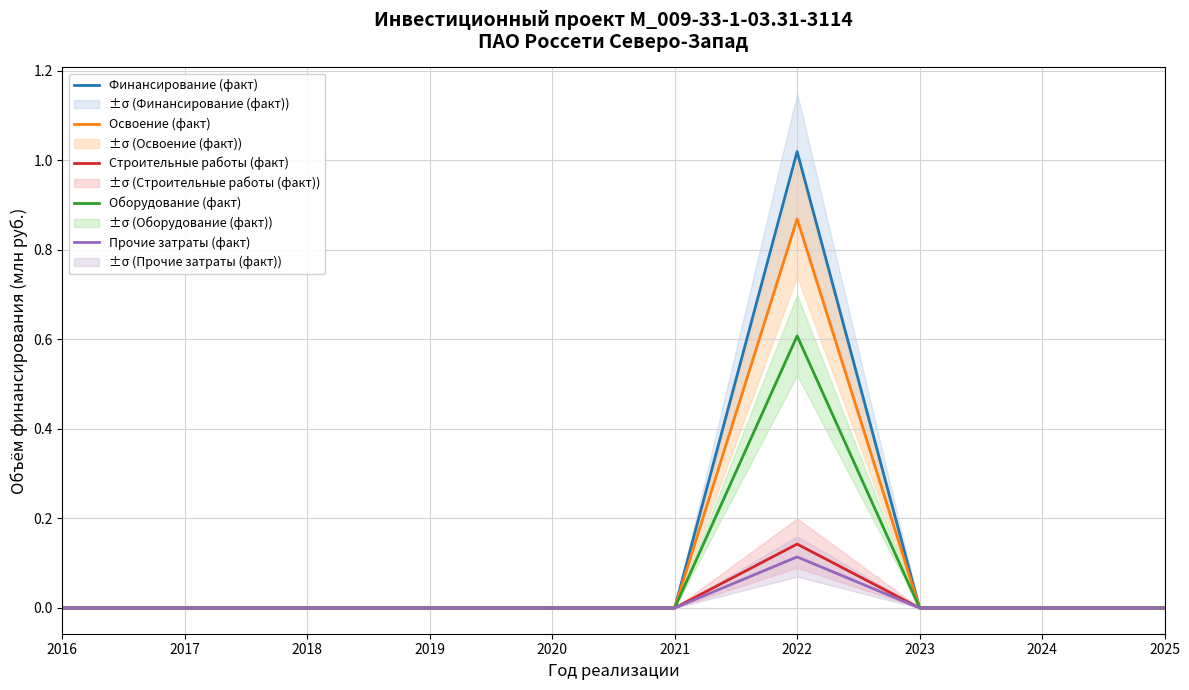

Where is Финансирование (факт) nearest to the value 0?

2016